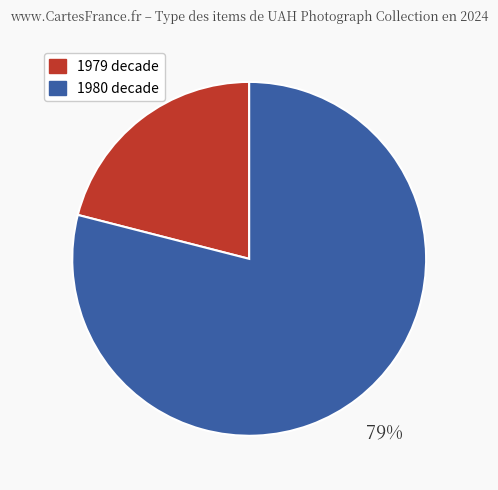

To the nearest percent, what is the average slice percentage?

50%